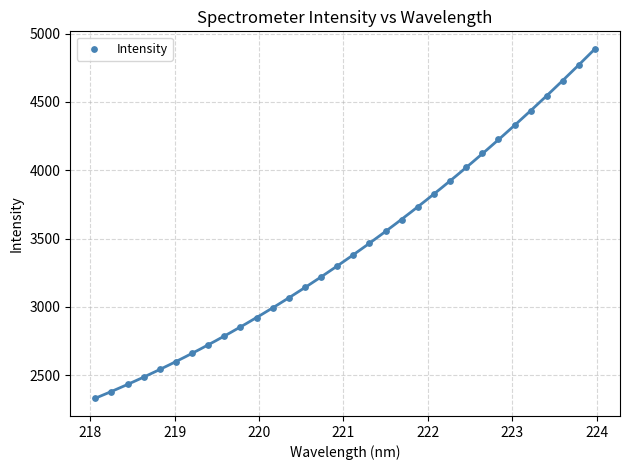

What is the range of X values (max minus min)?

5.9